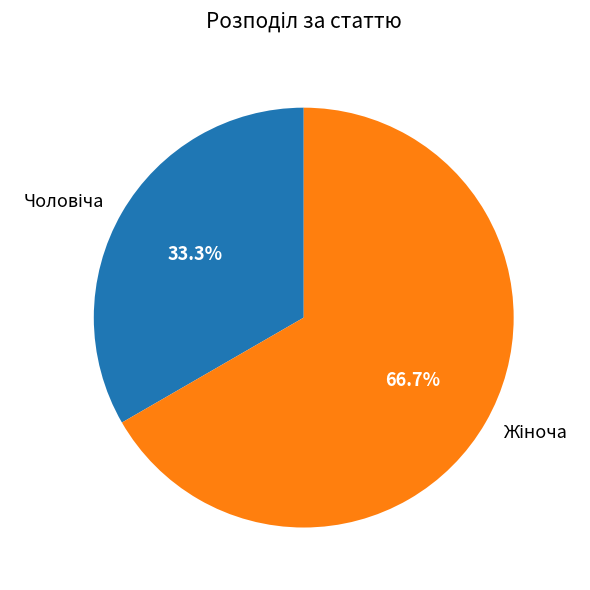

Is there any slice that represents more than half of the pie?

Yes